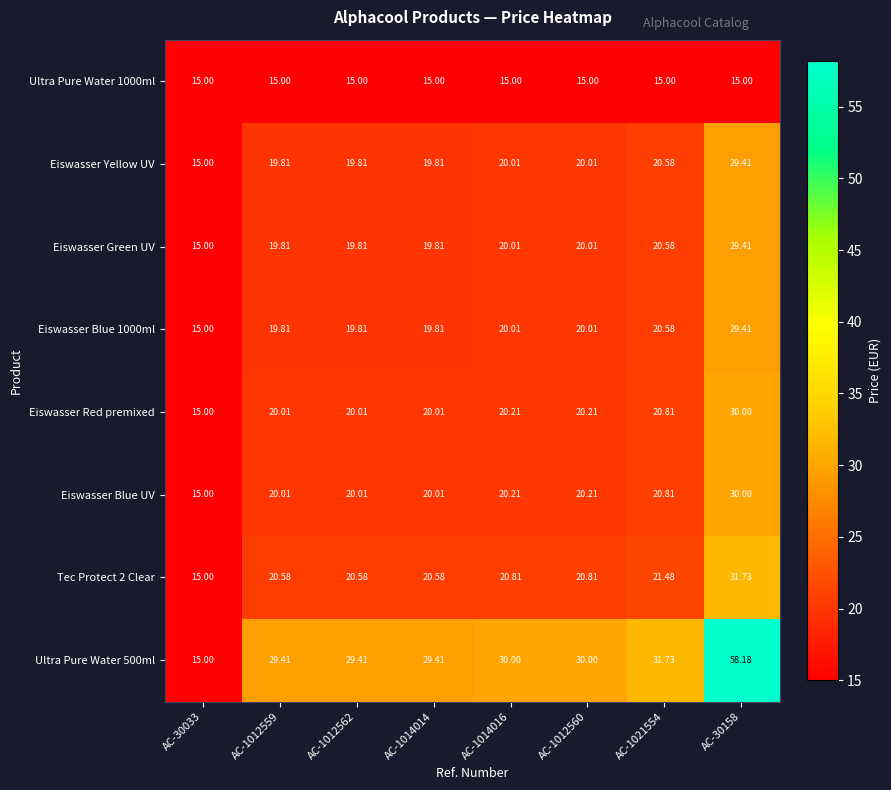

Is the value of Tec Protect 2 Clear at AC-1012560 greater than the value of Eiswasser Yellow UV at AC-30158?

No